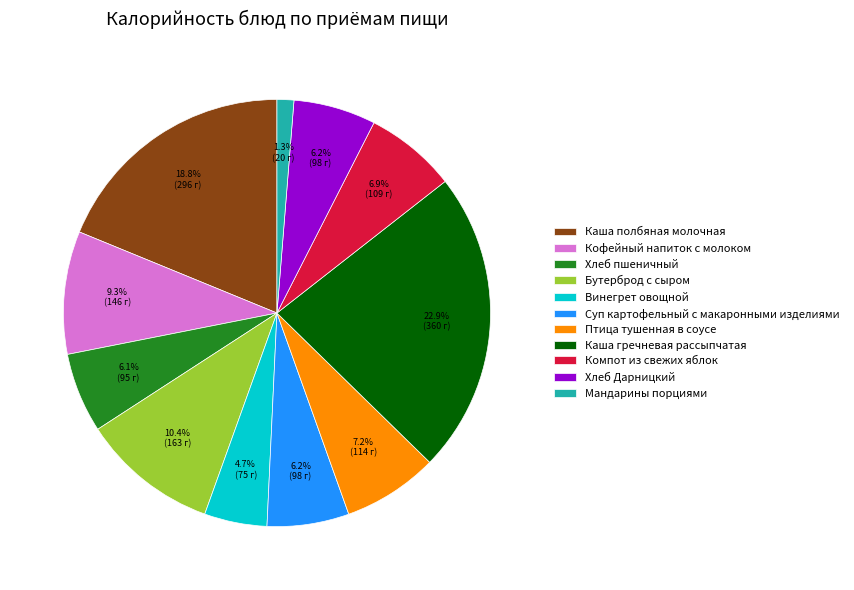

The Суп картофельный с макаронными изделиями slice represents 6% of the pie. True or false?

True